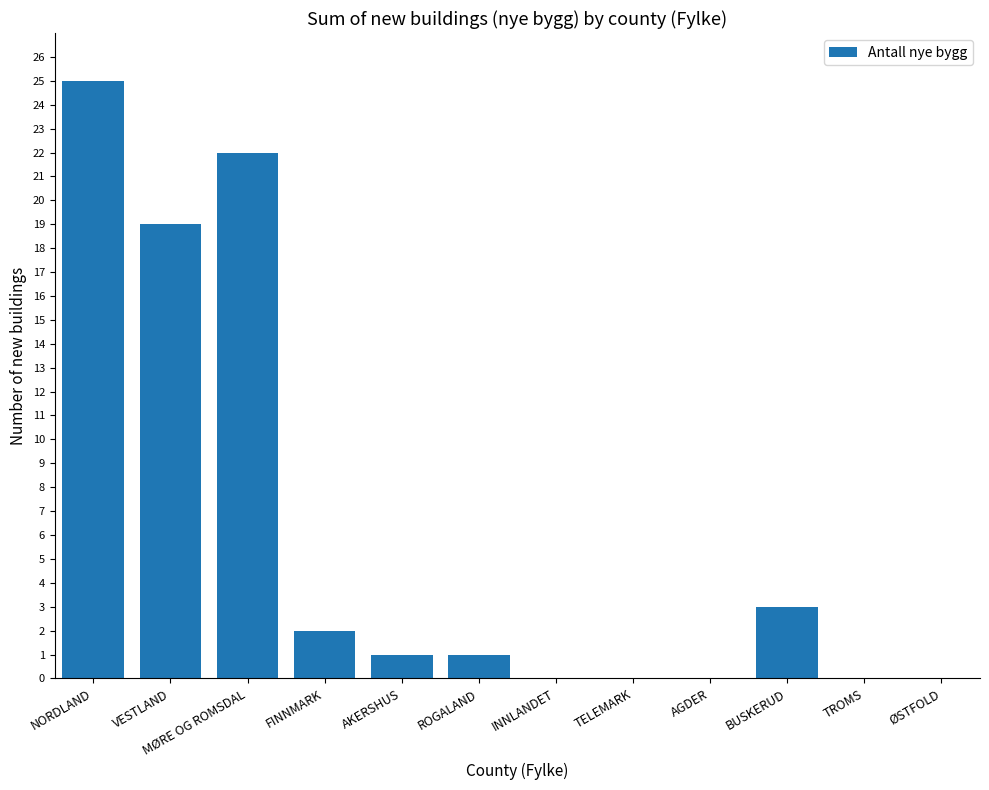

What is the maximum value shown in the chart?

25